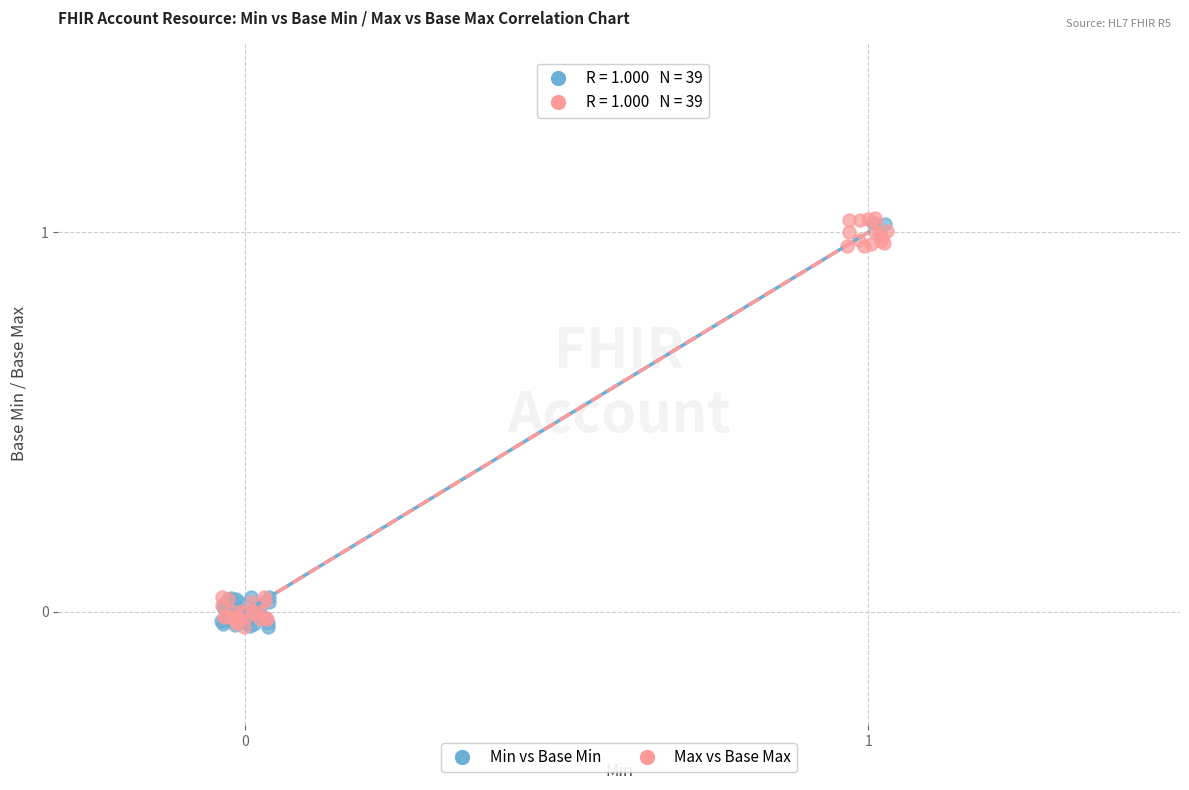

What are all the series names shown in the legend?

Min vs Base Min, Max vs Base Max